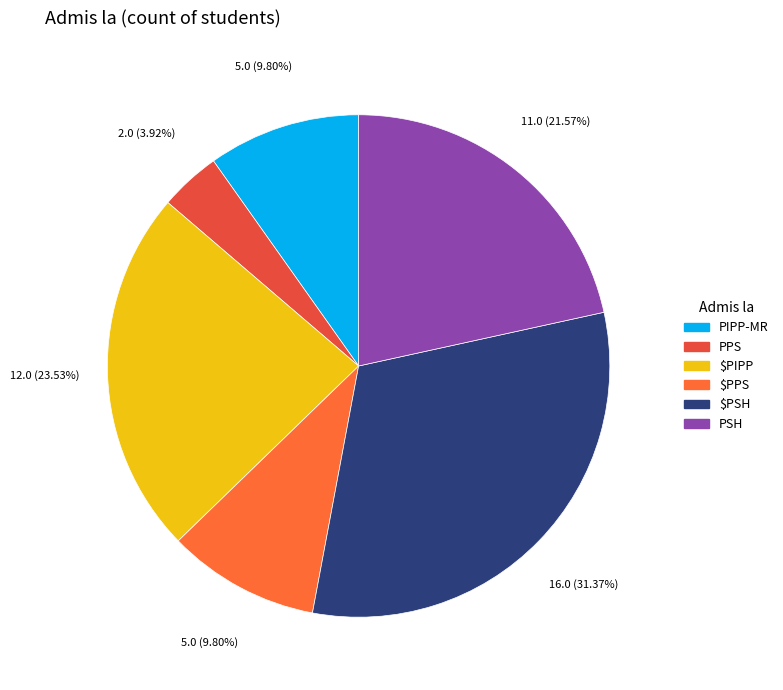

How many slices are in this pie chart?

6